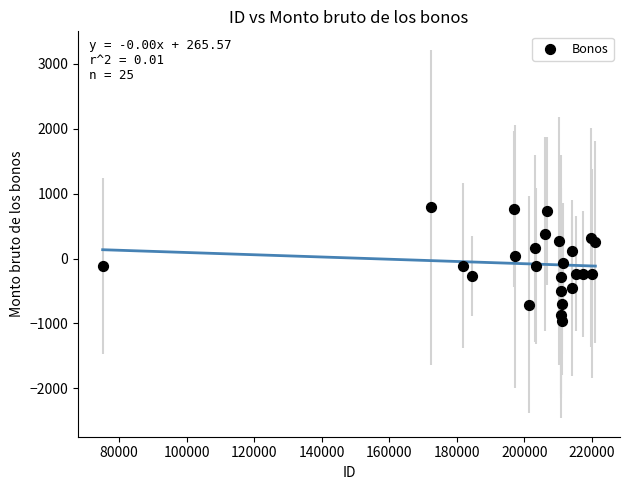

What is the range of Y values (max minus min)?

1746.2